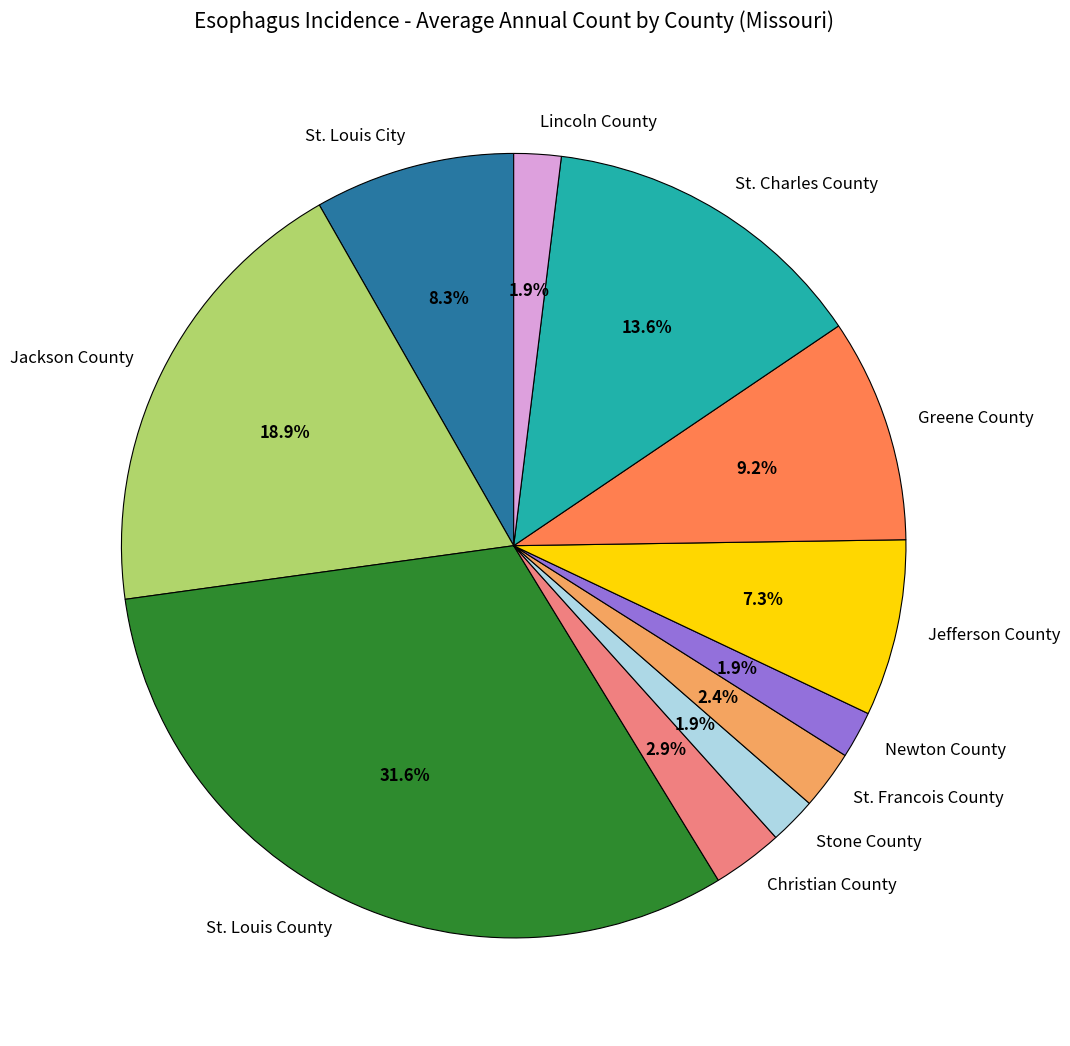

The Jefferson County slice represents 1% of the pie. True or false?

False